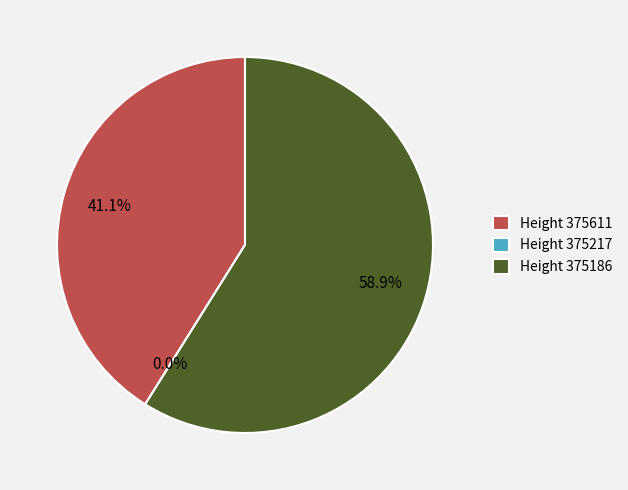

Count the number of slices in the pie.

3